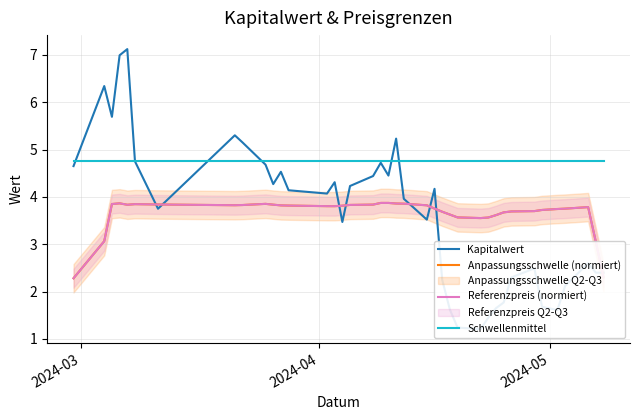

Reading left to right, list all the values displayed in this chart.

Kapitalwert: 4.7	6.3	5.7	7.0	7.1	4.8	3.8	5.3	5.2	4.7	4.3	4.5	4.1	4.1	4.3	3.5	4.2	4.4	4.7	4.5	5.2	4.0	3.5	4.2	2.2	1.6	1.2	1.2	1.4	1.6	1.8	2.3	2.5	1.7	1.6	2.1	2.6	2.4	2.4
Anpassungsschwelle (normiert): 2.3	3.1	3.8	3.9	3.8	3.8	3.8	3.8	3.8	3.9	3.8	3.8	3.8	3.8	3.8	3.8	3.8	3.8	3.9	3.9	3.9	3.9	3.8	3.8	3.7	3.6	3.6	3.6	3.6	3.6	3.7	3.7	3.7	3.7	3.7	3.8	3.8	3.1	2.3
Referenzpreis (normiert): 2.3	3.1	3.8	3.9	3.8	3.8	3.8	3.8	3.8	3.9	3.8	3.8	3.8	3.8	3.8	3.8	3.8	3.8	3.9	3.9	3.9	3.9	3.8	3.8	3.7	3.6	3.6	3.6	3.6	3.6	3.7	3.7	3.7	3.7	3.7	3.8	3.8	3.1	2.3
Schwellenmittel: 4.8	4.8	4.8	4.8	4.8	4.8	4.8	4.8	4.8	4.8	4.8	4.8	4.8	4.8	4.8	4.8	4.8	4.8	4.8	4.8	4.8	4.8	4.8	4.8	4.8	4.8	4.8	4.8	4.8	4.8	4.8	4.8	4.8	4.8	4.8	4.8	4.8	4.8	4.8